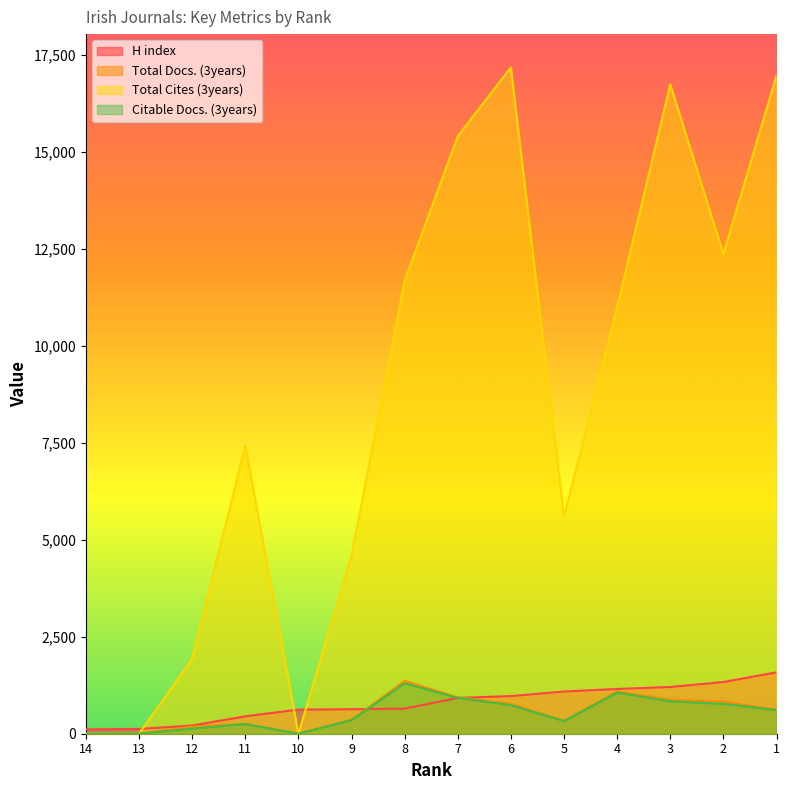

What are all the series names shown in the legend?

H index, Total Docs. (3years), Total Cites (3years), Citable Docs. (3years)